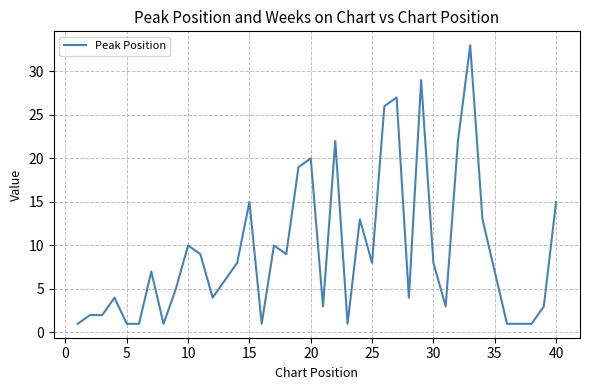

What is the difference between the maximum and minimum values?

32